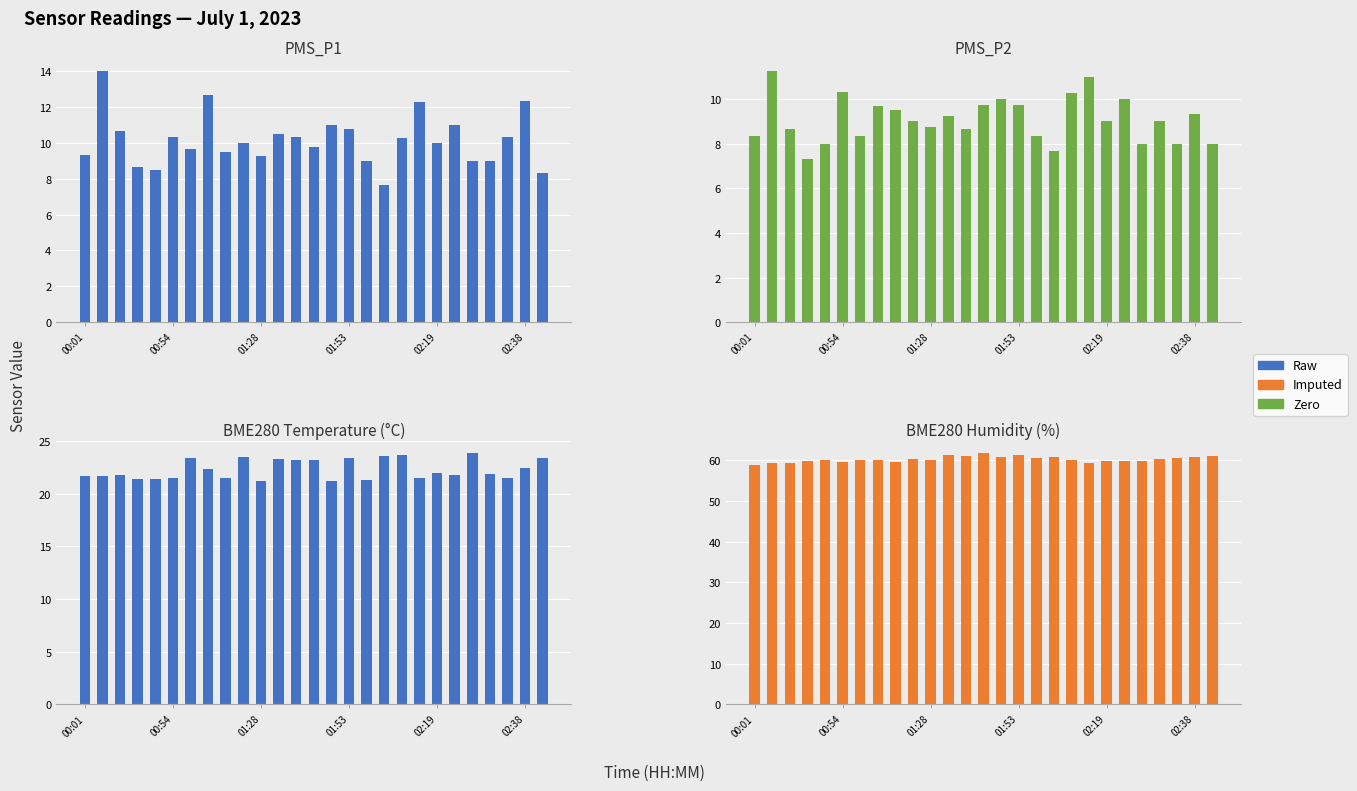

What is the highest value of the Imputed series?

61.7